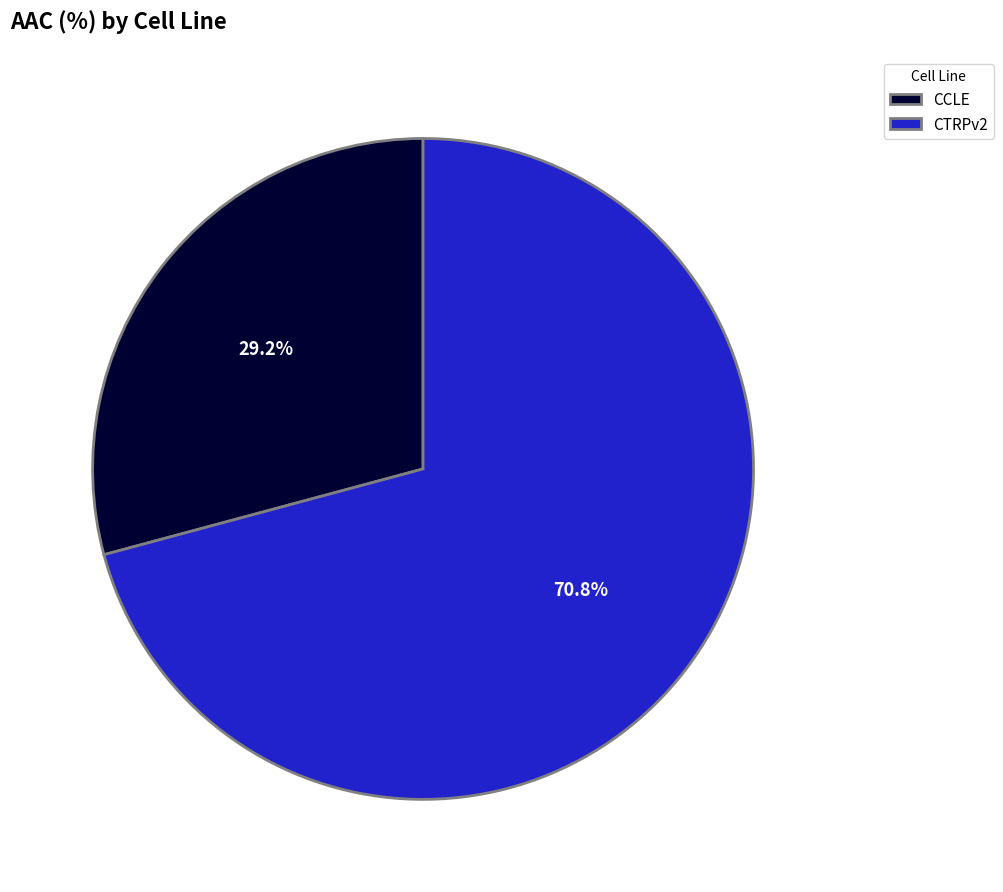

What percentage do CTRPv2 and CCLE together represent?

100.0%